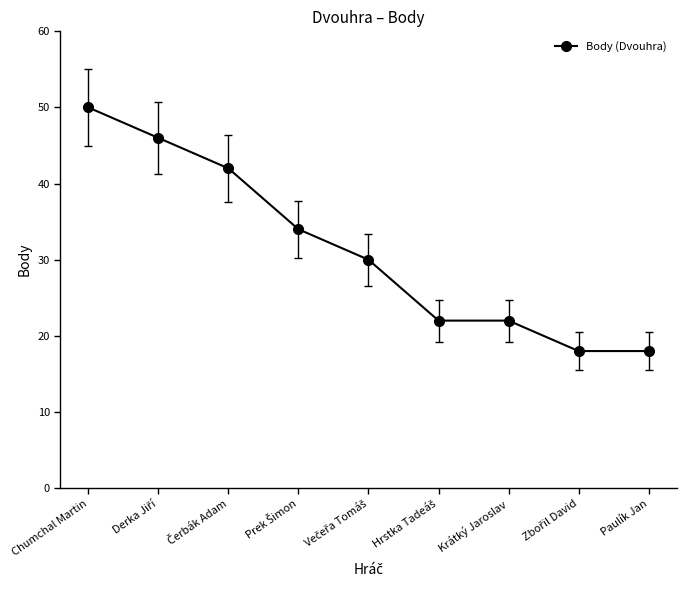

Count the values in the range 22 to 42.

5